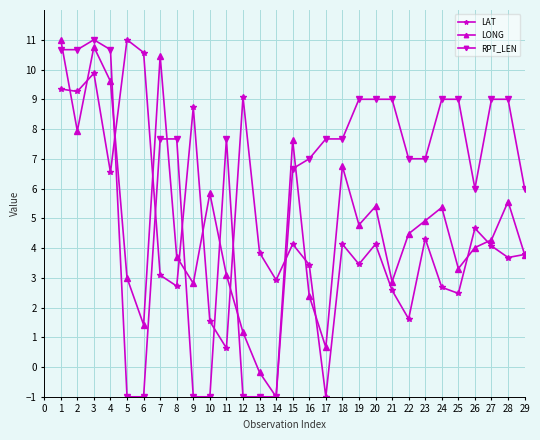

What is the maximum value shown in the chart?

11.0